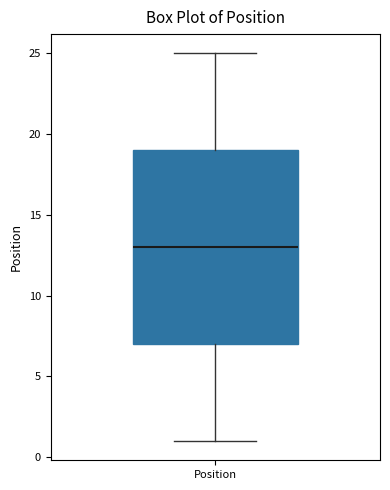

Read this box plot against the y-axis: the position of the median line, the range covered by the box, and the ends of both whiskers. The values are not printed on the chart, so give them approximately, as read against the axis.

median 13, box 7 to 19, whiskers 1 to 25